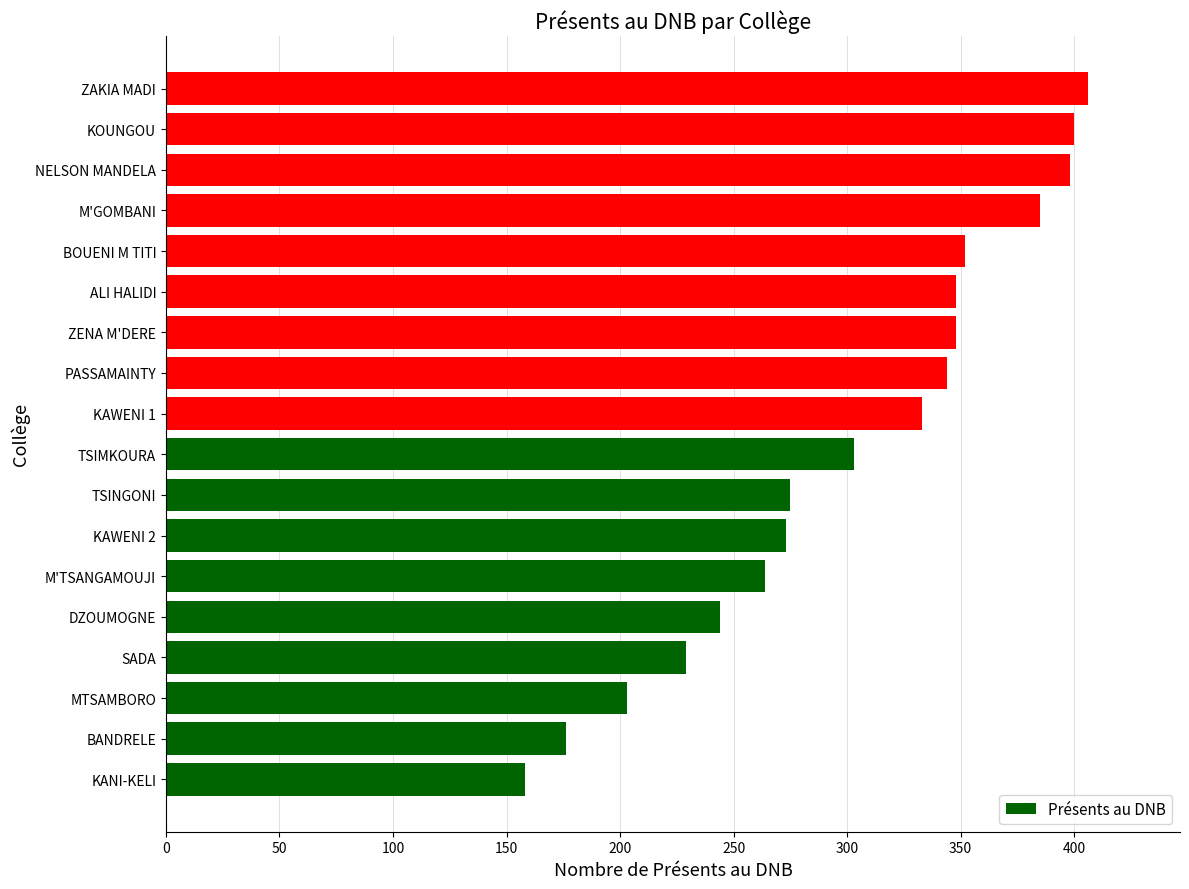

What is the maximum value shown in the chart?

406